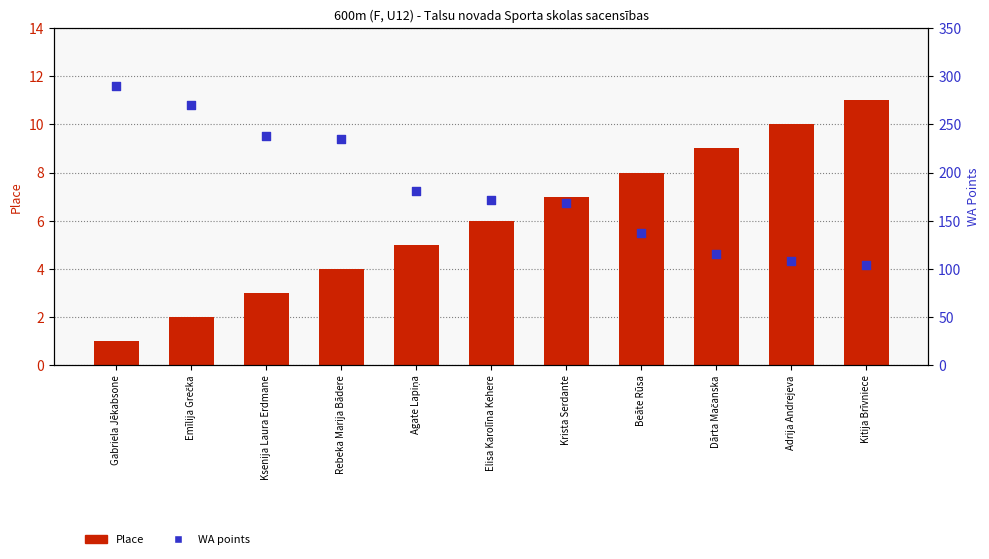

Which series reaches the minimum Y coordinate?

Place